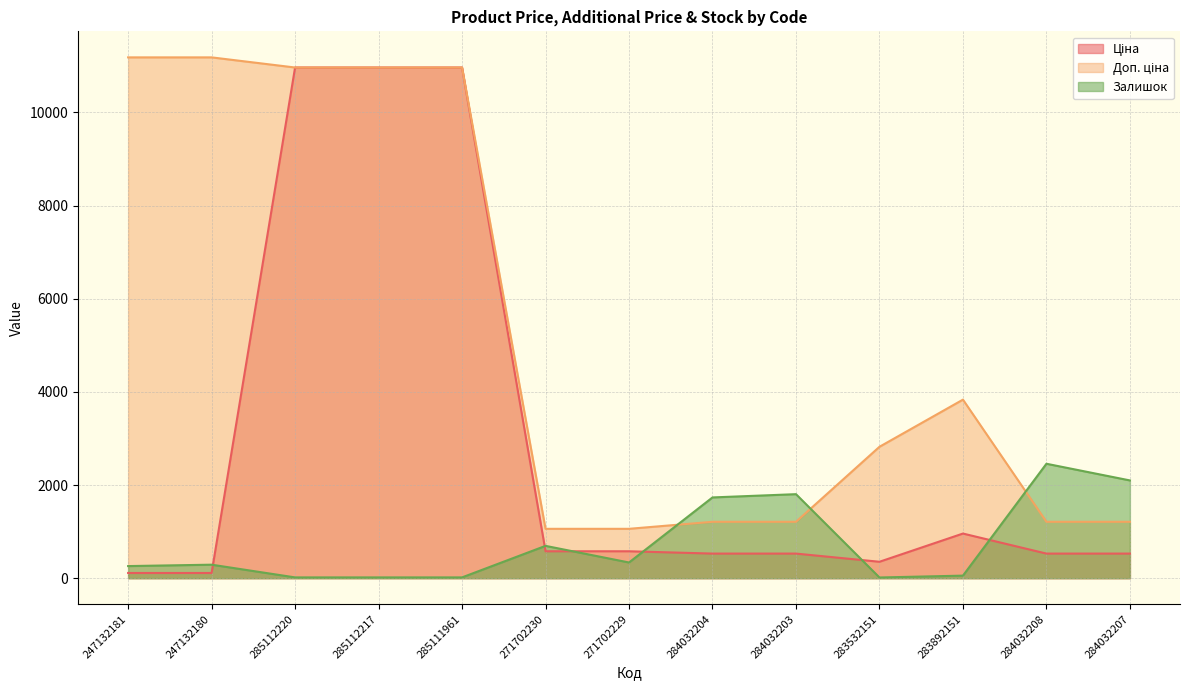

At how many categories does at least one series exceed 2936?

6